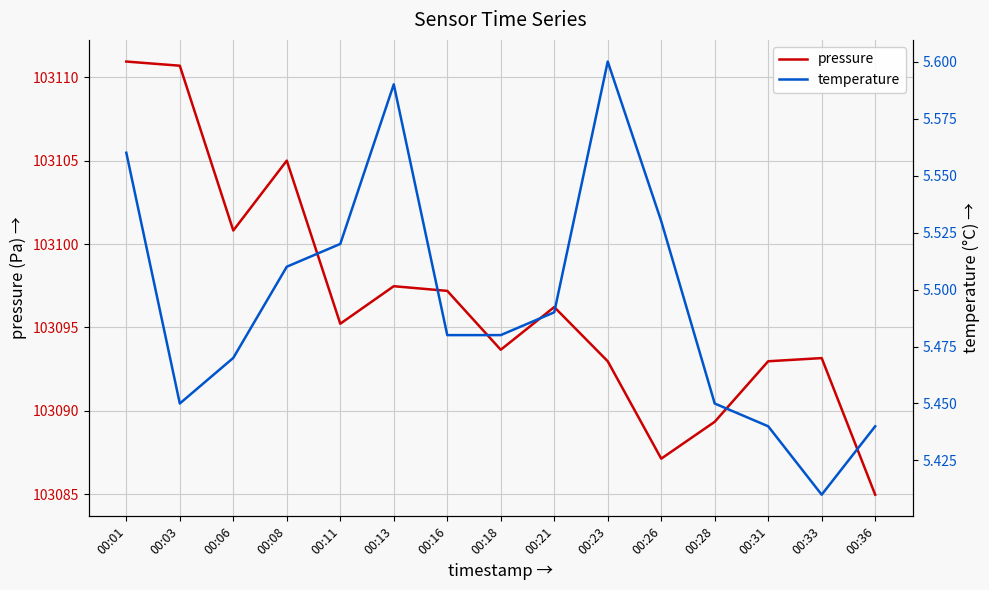

Where is the first local maximum for temperature?

00:13